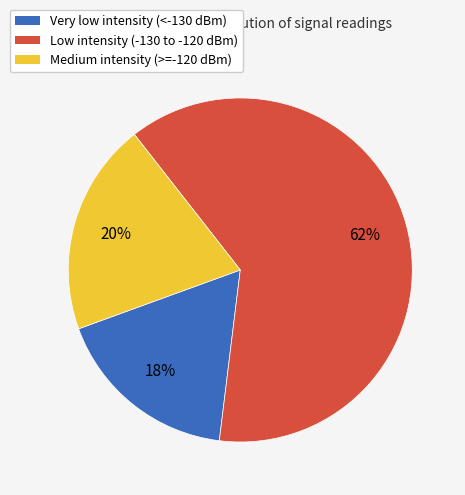

To the nearest percent, what is the average slice percentage?

33%